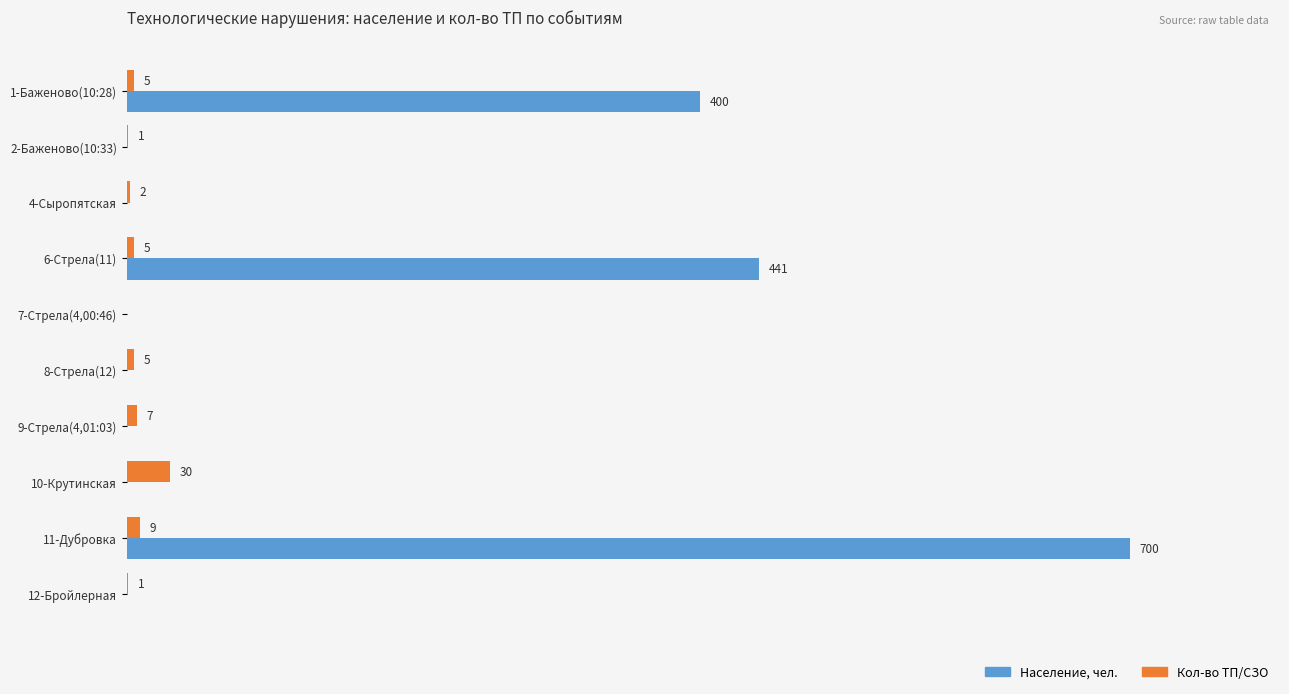

At which category is the sum across all series the highest?

11-Дубровка